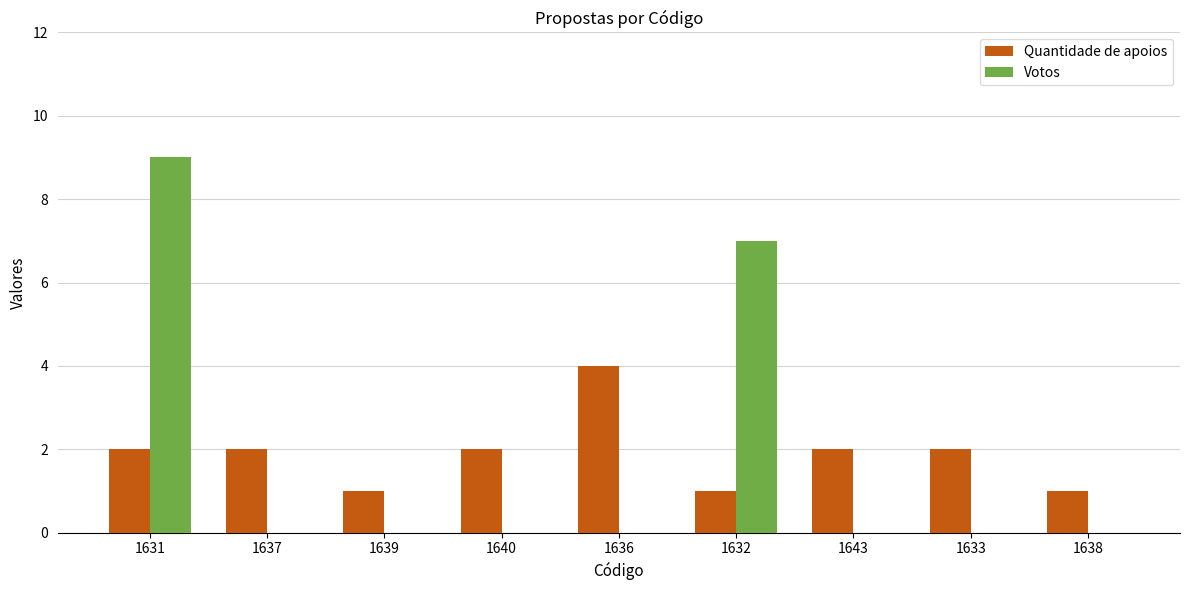

Are the bars horizontal?

No